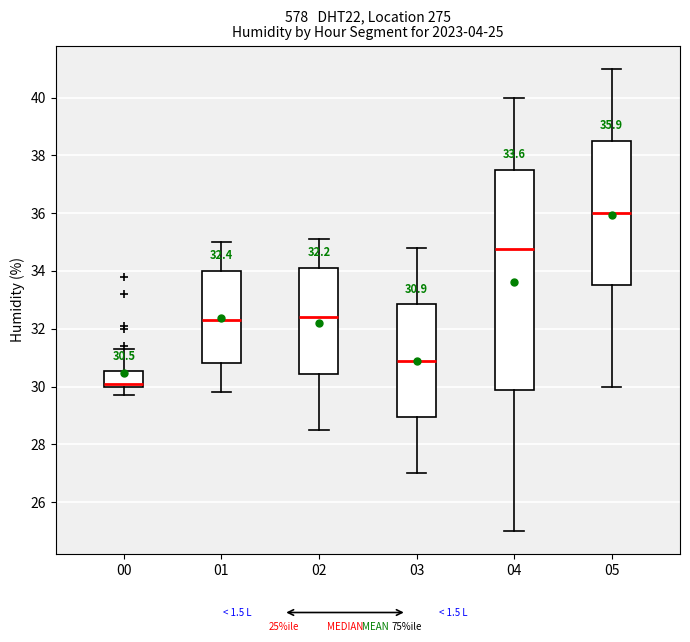

Which box's median line is the lowest?

00